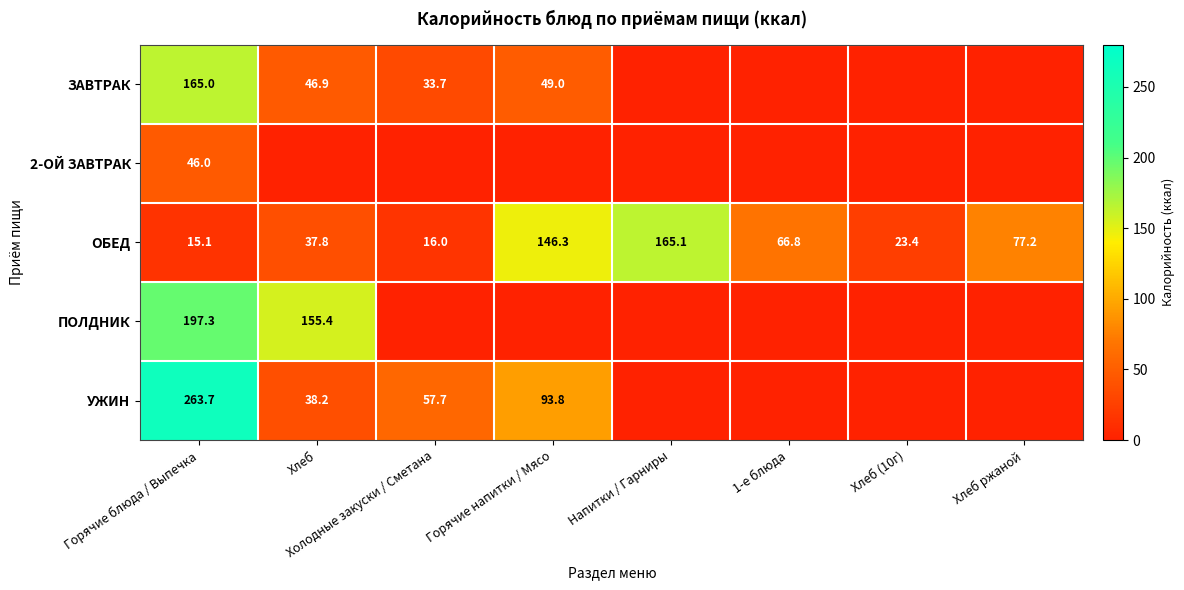

What is the maximum value shown in the chart?

263.7